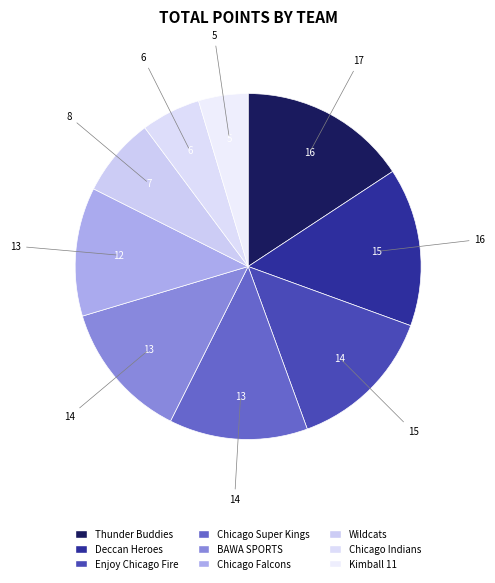

True or false: Wildcats accounts for 7% of the total.

True